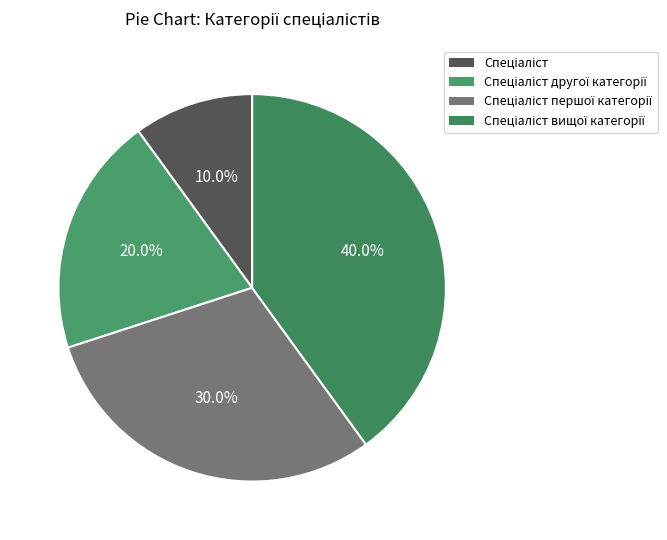

How many slices are in this pie chart?

4